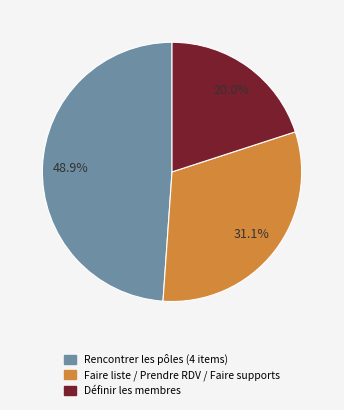

How many slices are in this pie chart?

3